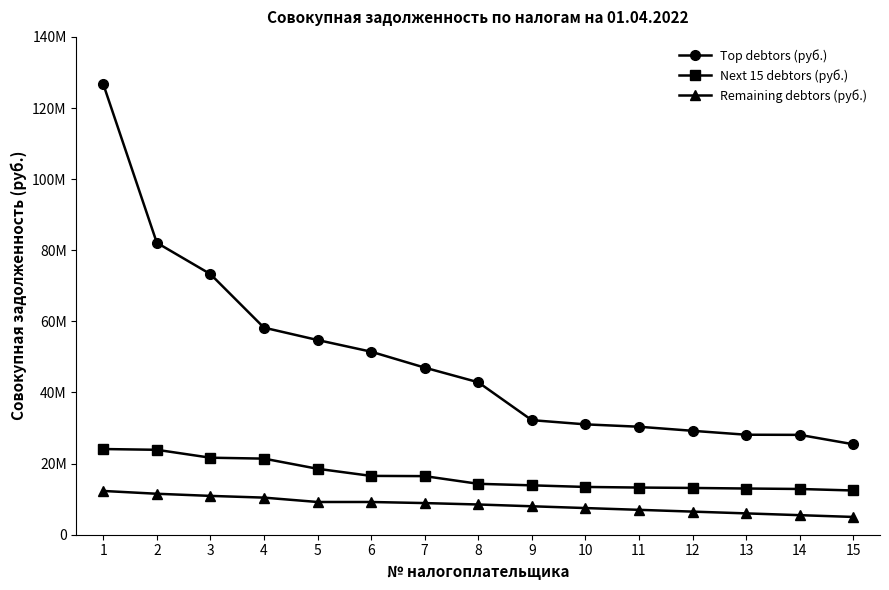

At how many categories does at least one series exceed 22748003?

15